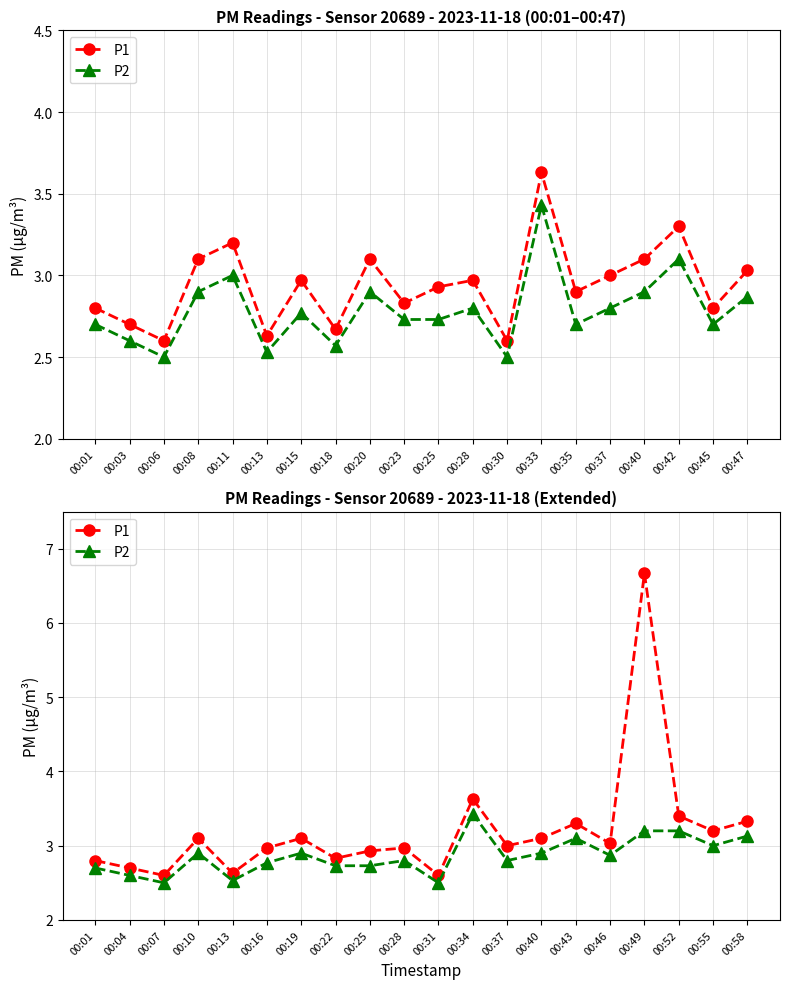

What are all the series names shown in the legend?

P1, P2